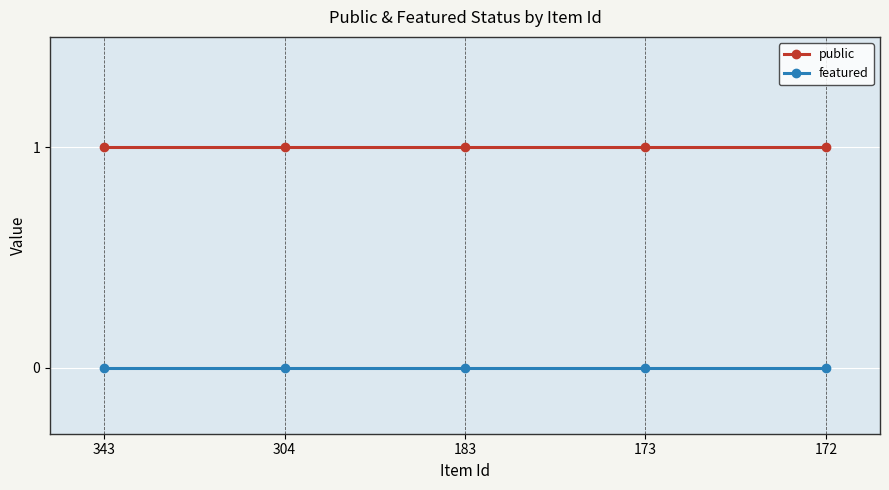

Rank the series by their maximum value, from lowest to highest.

featured, public